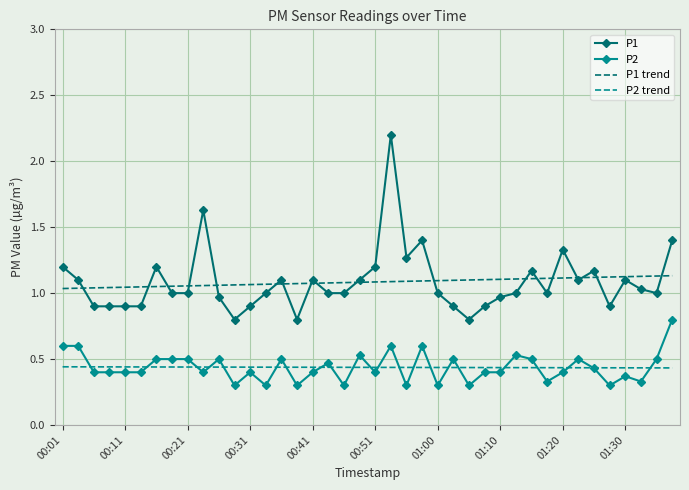

Which series has the widest spread of values?

P1